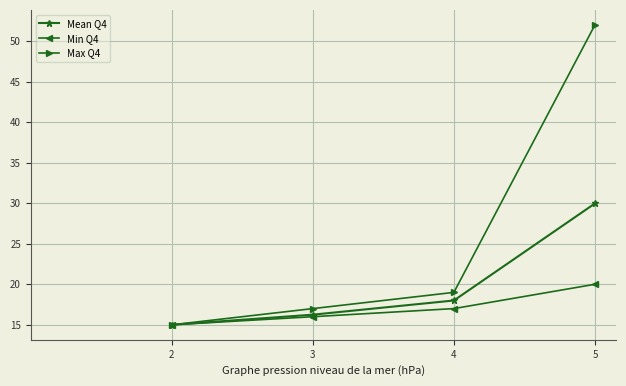

Which series has the largest total across all categories?

Max Q4